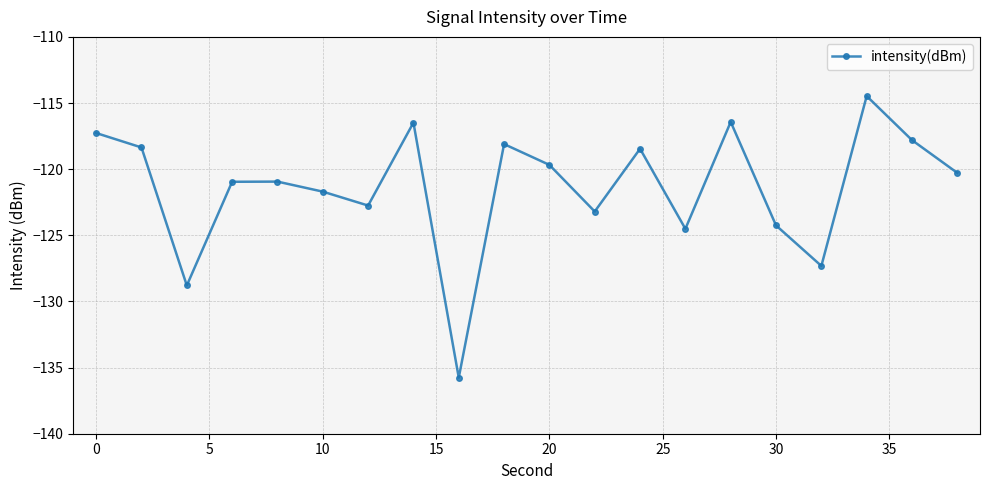

Count the number of data series in this chart.

1